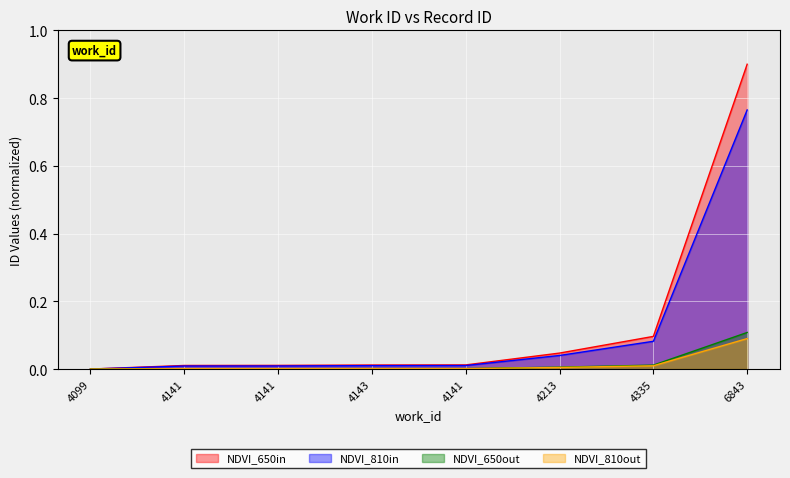

Rank the categories by value from highest to lowest.

6843, 4335, 4213, 4141, 4143, 4141, 4141, 4099